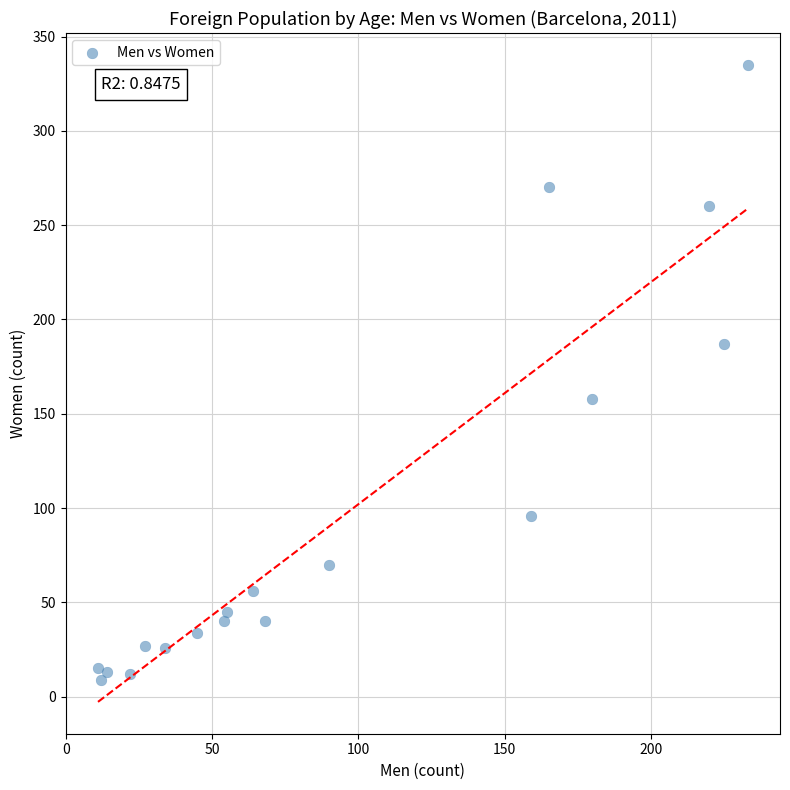

What is the range of X values (max minus min)?

222